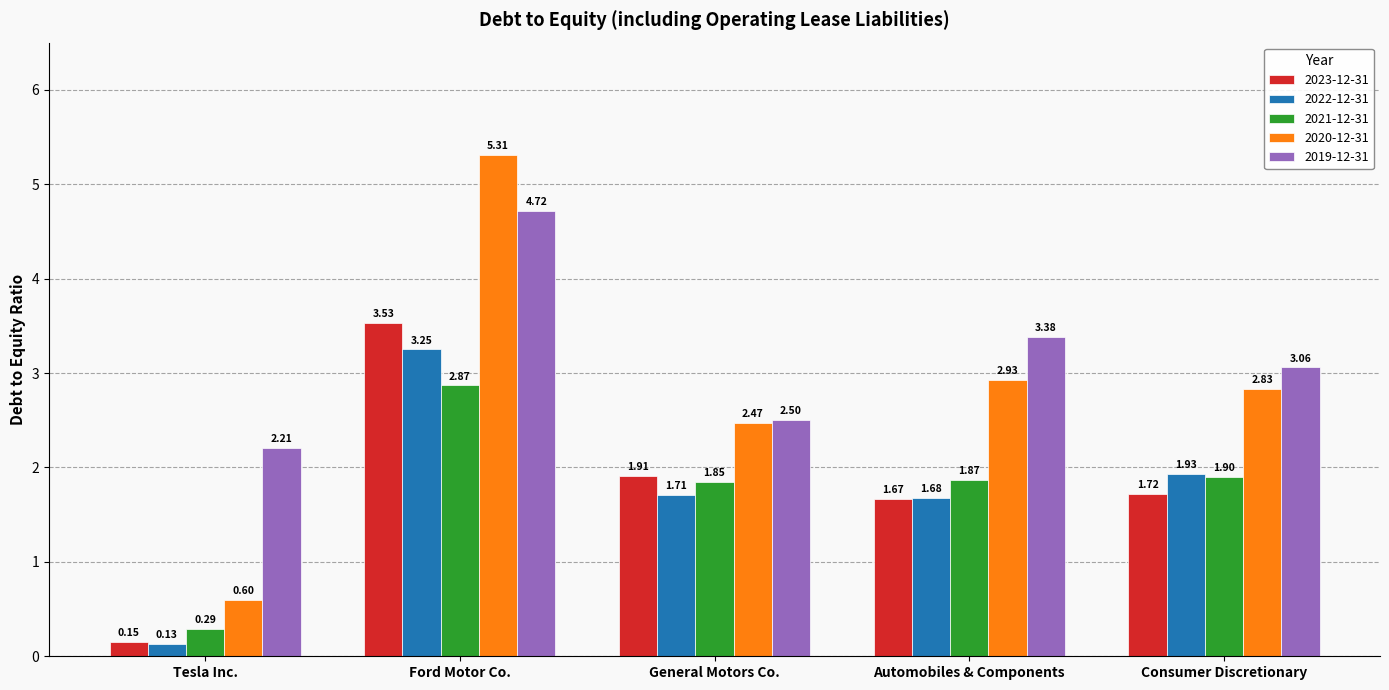

Which label corresponds to the largest value in the chart?

Ford Motor Co.